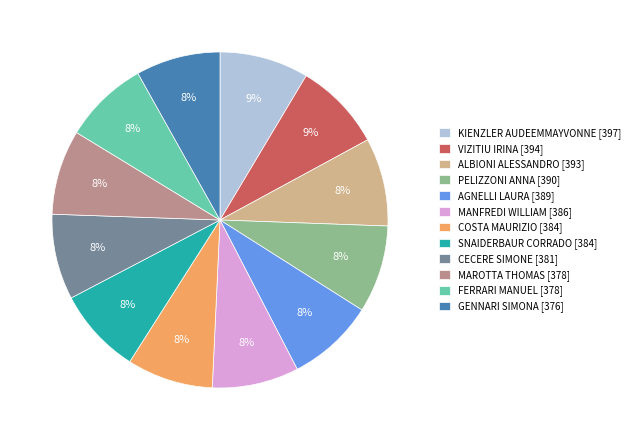

To the nearest percent, what percentage of the pie is AGNELLI LAURA [389]?

8%